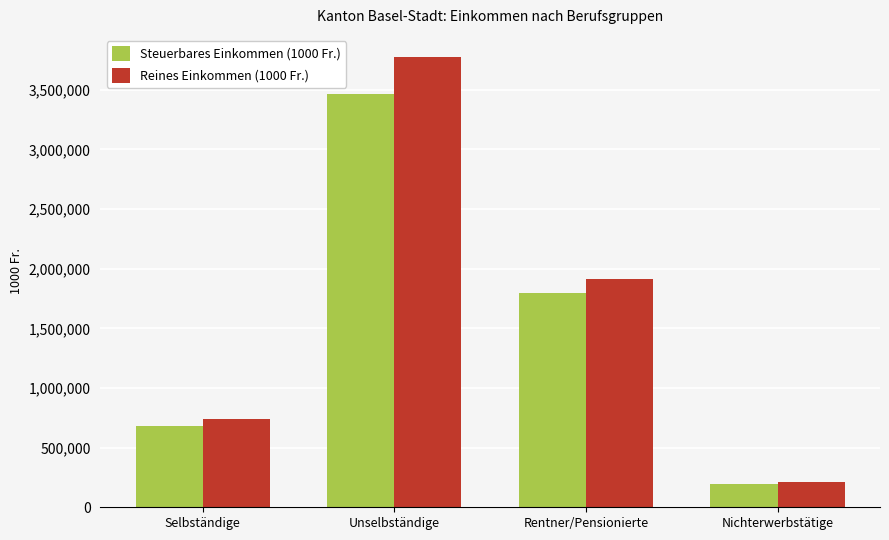

Does the chart contain stacked bars?

No